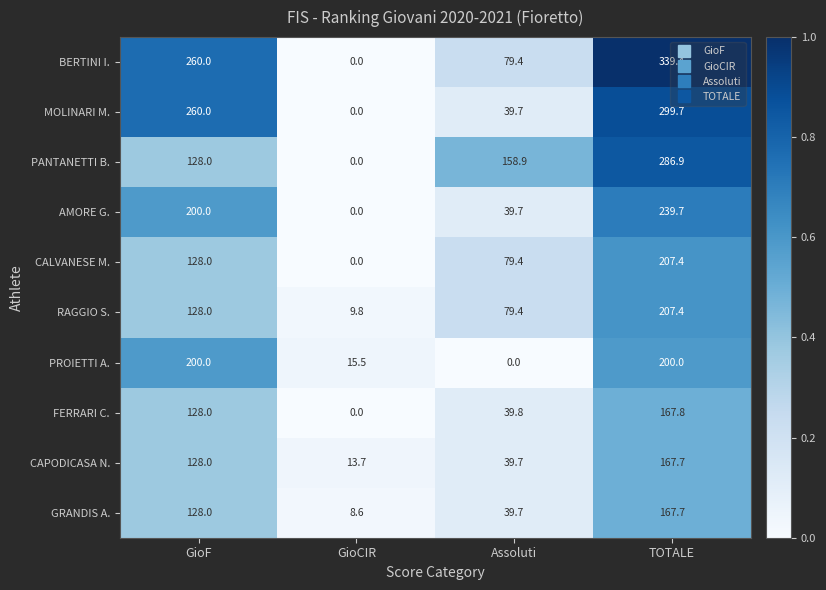

List the labels in order of RAGGIO S. value, smallest first.

GioCIR, Assoluti, GioF, TOTALE